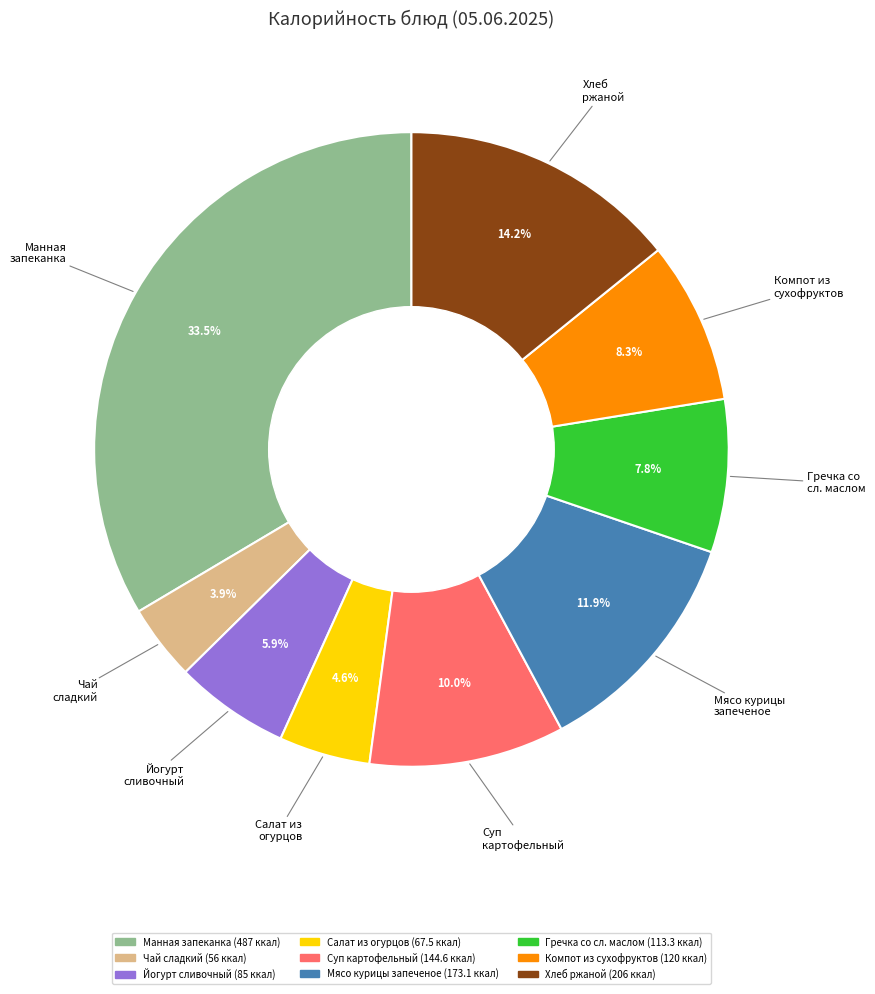

To the nearest percent, what is the difference between the largest and smallest slice percentages?

30%